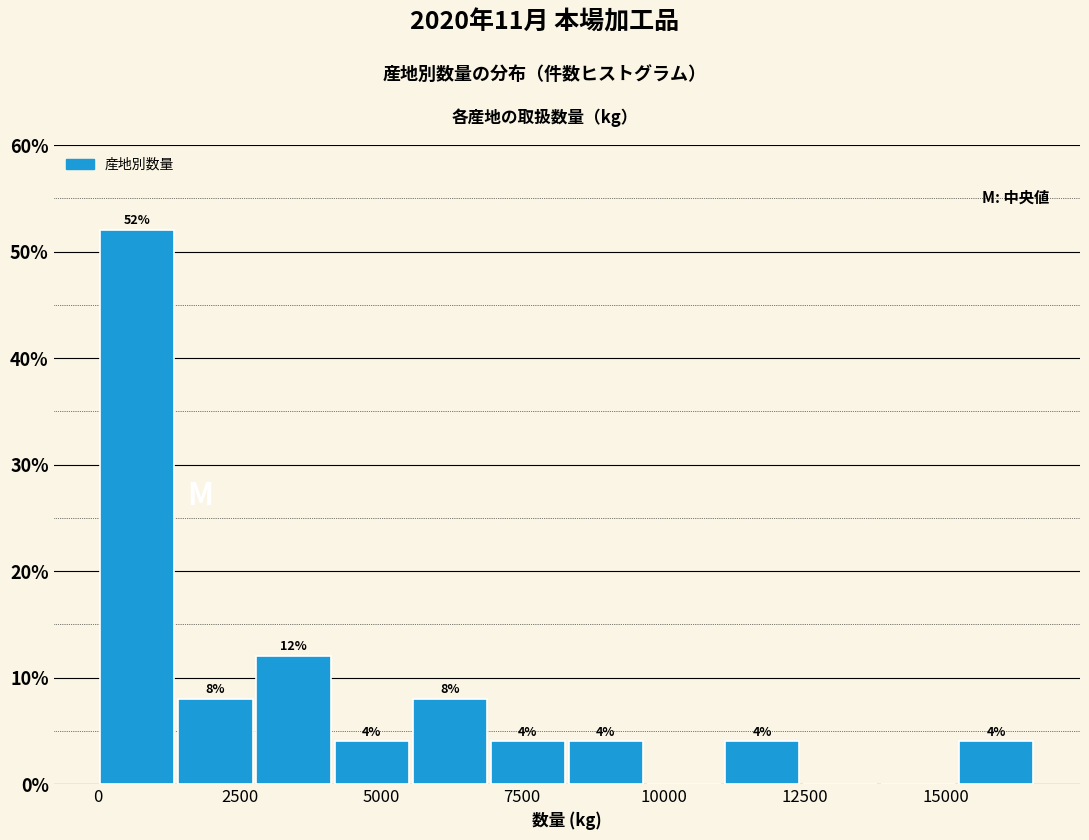

Around what value on the x-axis is the tallest bar? Give the approximate position of its centre, as read against the axis.

500